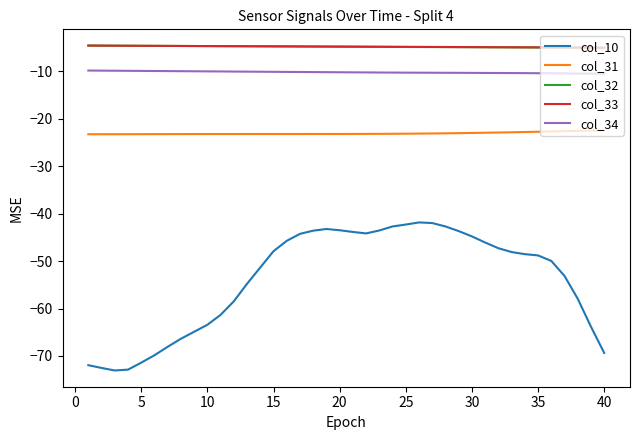

What is the minimum value shown in the chart?

-73.1